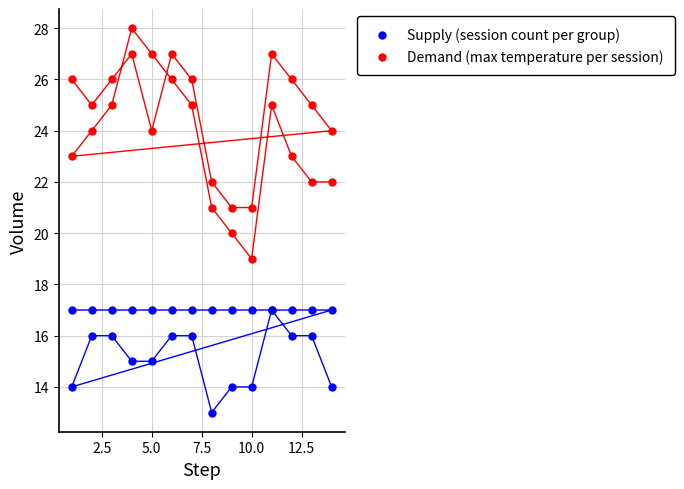

What are all the series names shown in the legend?

Supply (session count per group), Demand (max temperature per session)